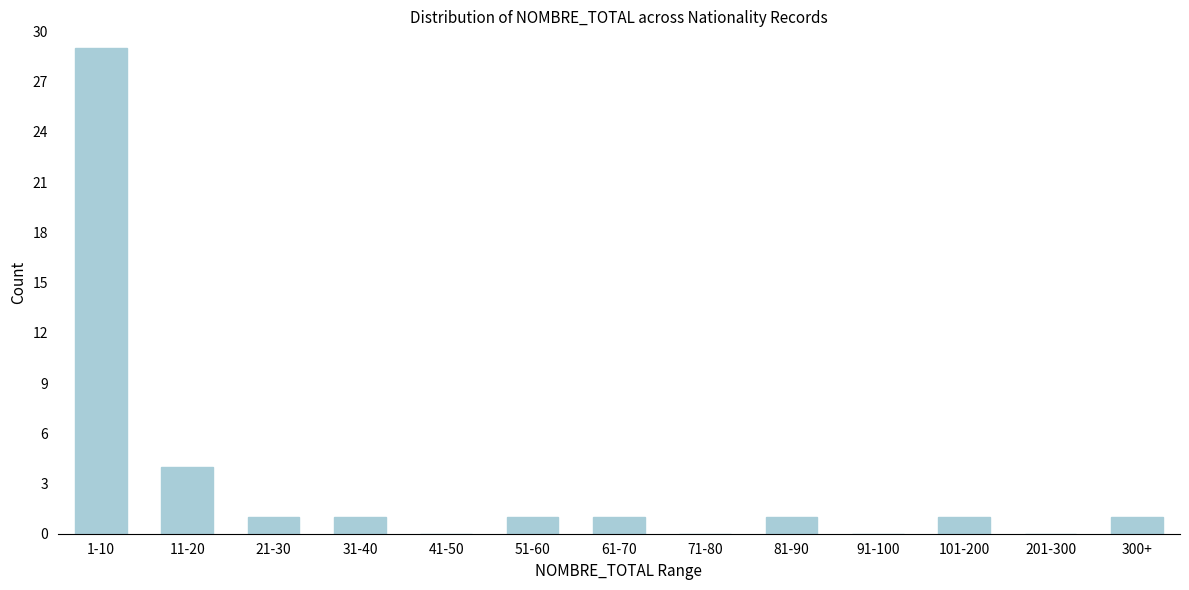

Reading left to right, list all the values displayed in this chart.

1-10=29	11-20=4	21-30=1	31-40=1	41-50=0	51-60=1	61-70=1	71-80=0	81-90=1	91-100=0	101-200=1	201-300=0	300+=1